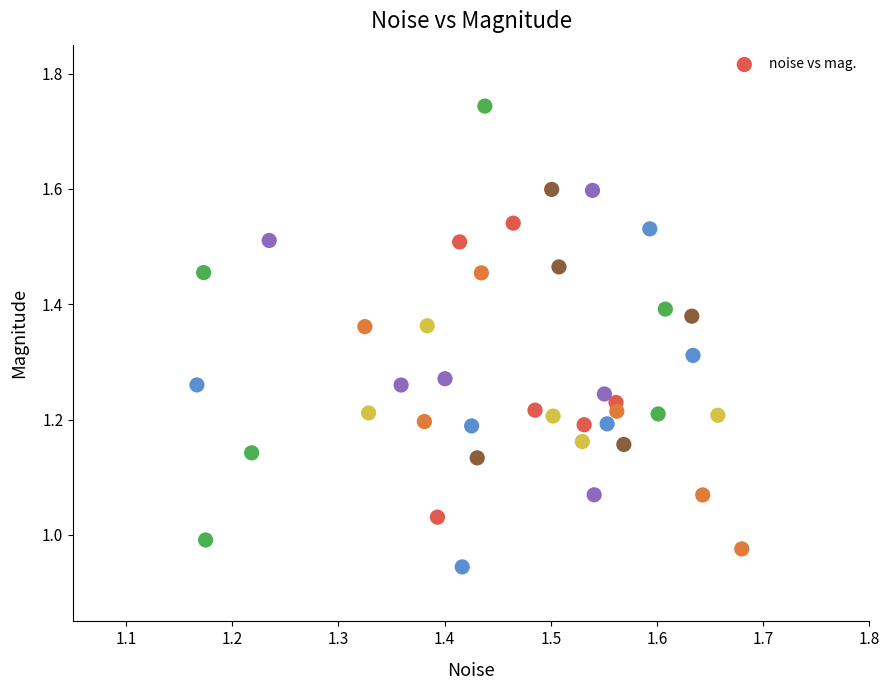

What is the range of Y values (max minus min)?

0.8